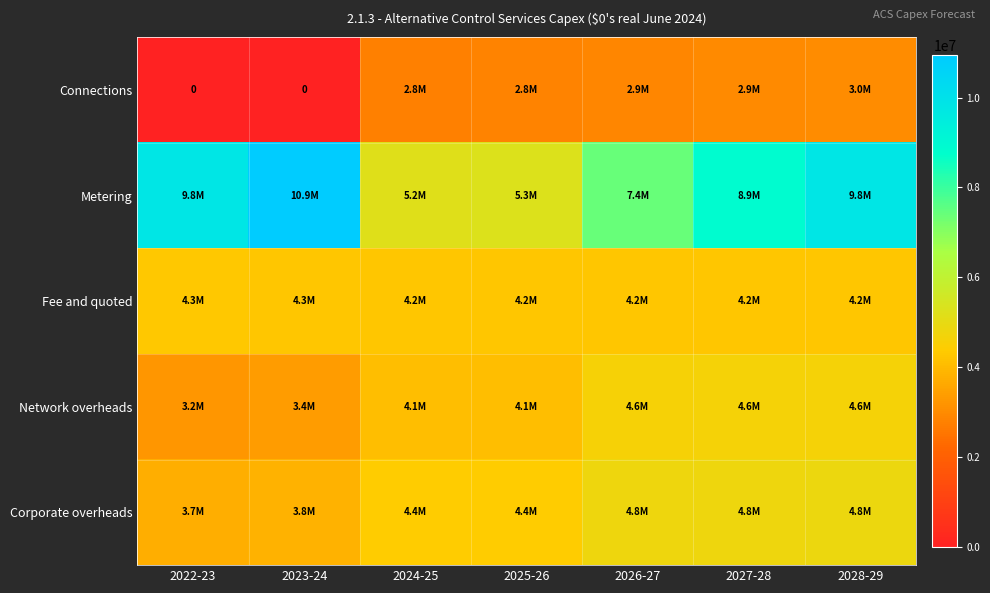

At which label does Connections reach its minimum?

2022-23